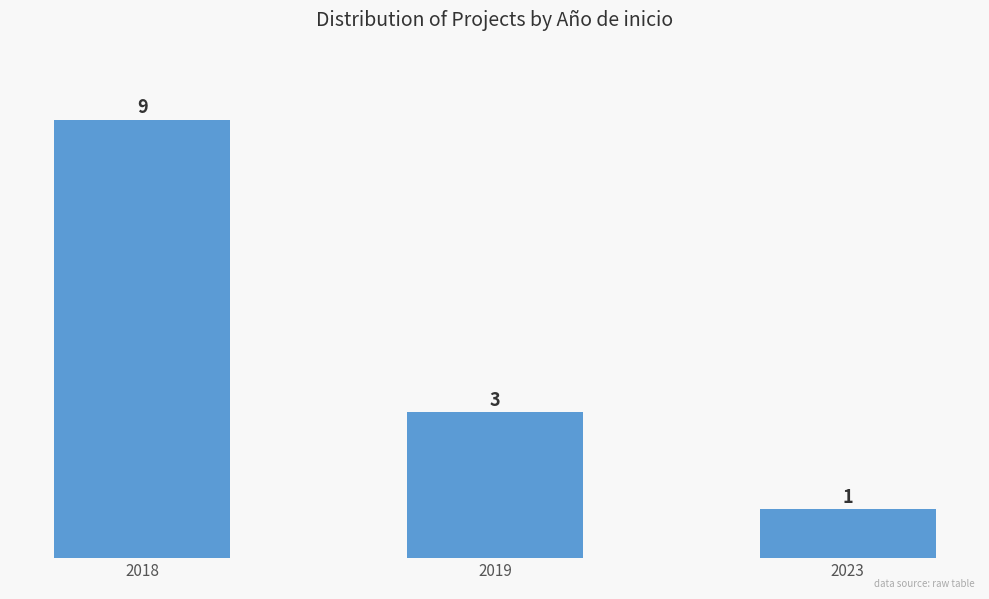

What is the greatest value displayed?

9